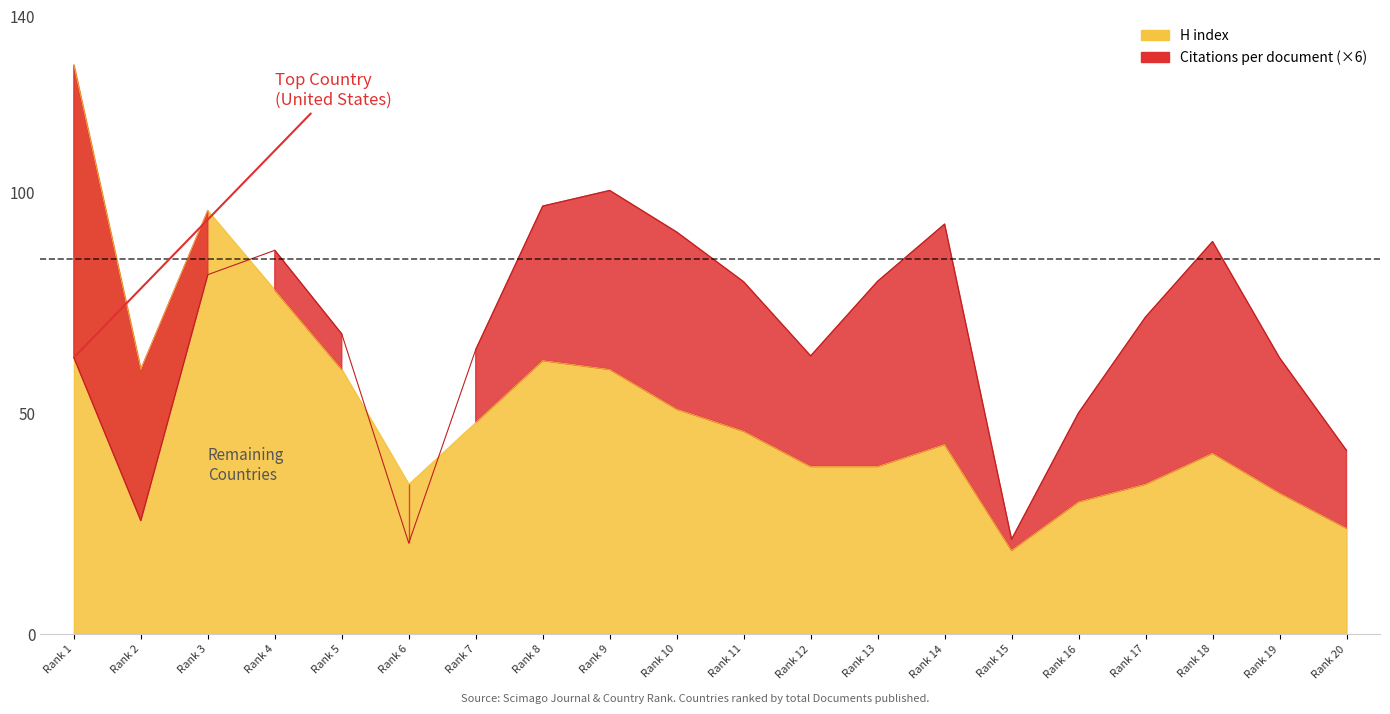

Which series has the largest total across all categories?

Citations per document